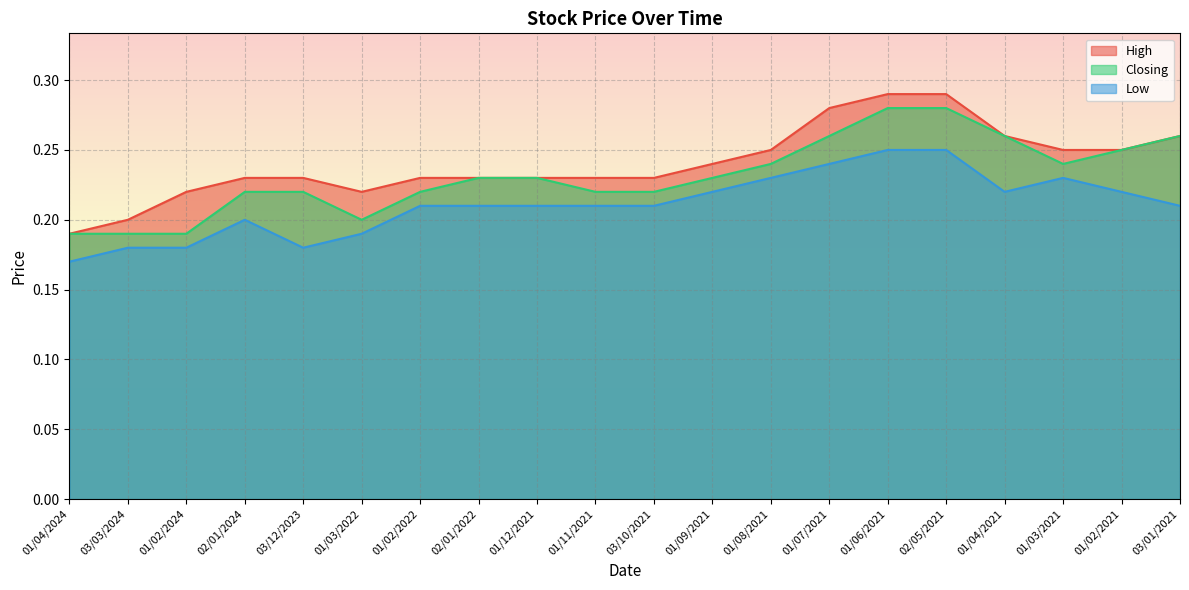

What position from the left is 01/04/2021?

17